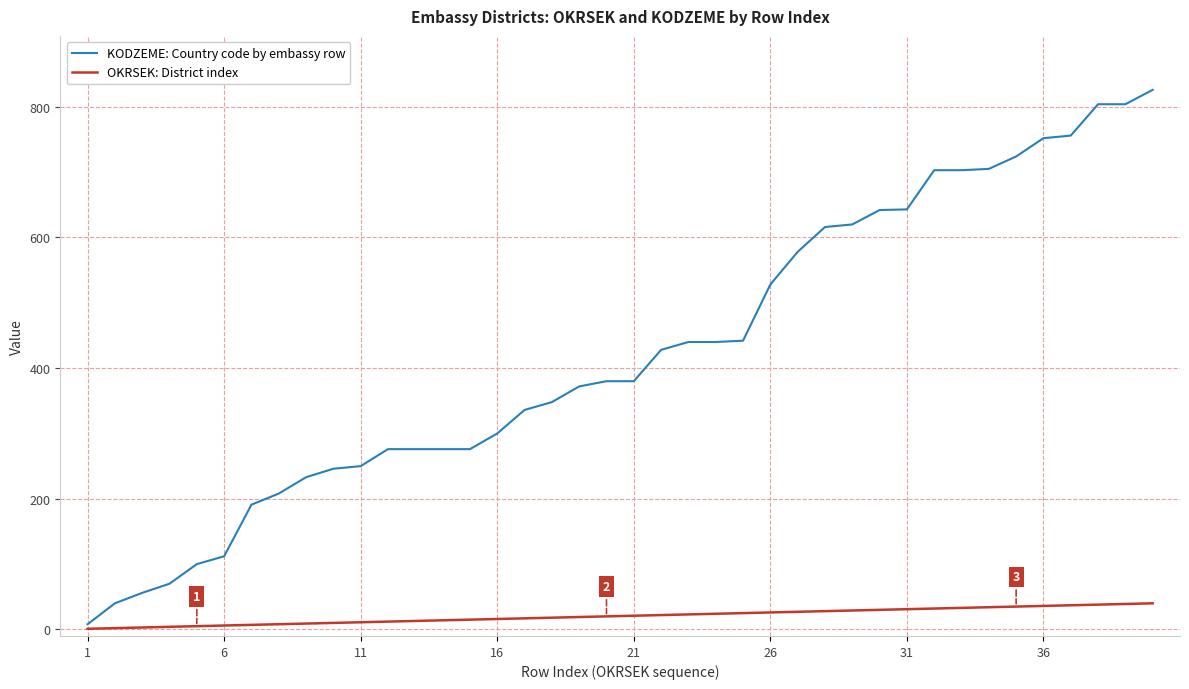

Count the number of categories in the chart.

40